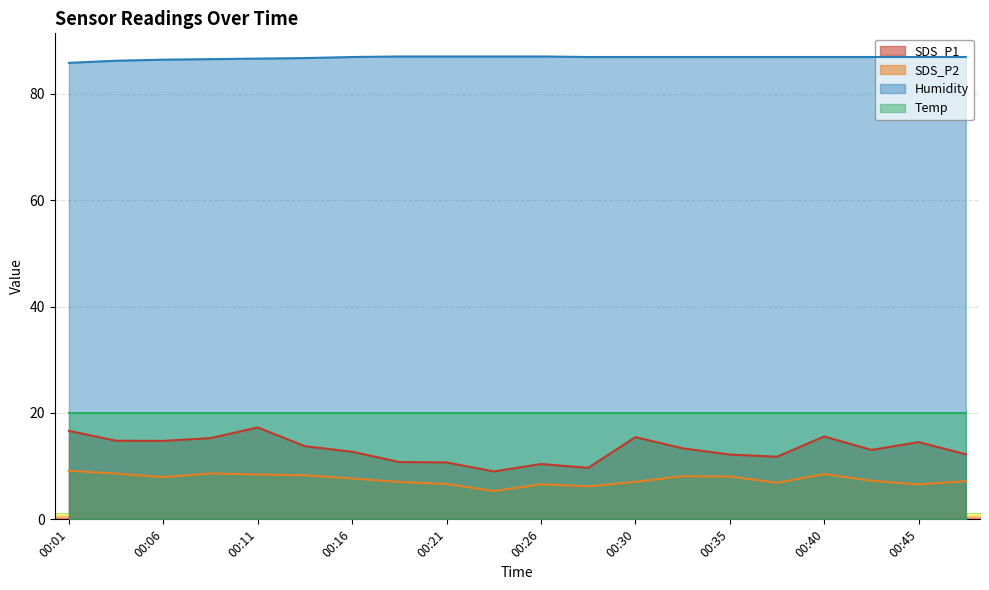

How many categories are shown in the chart?

20